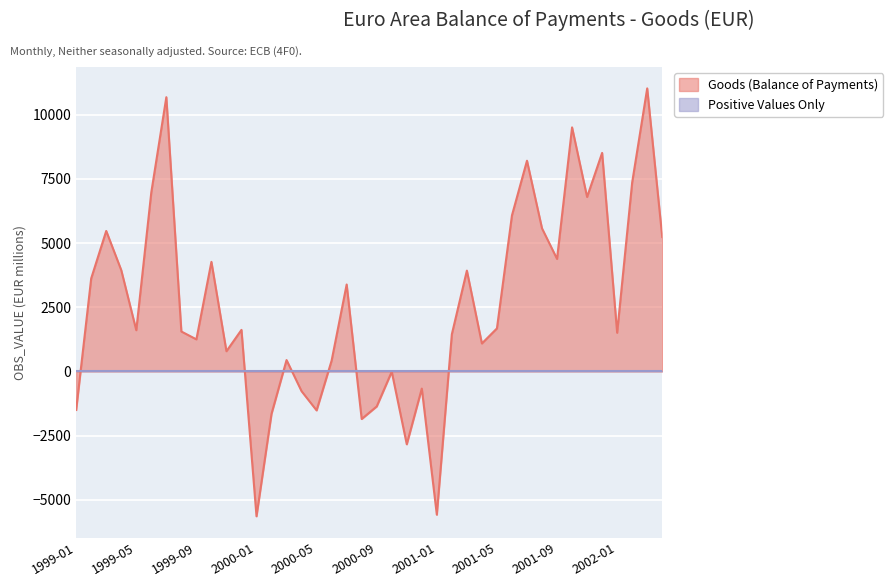

Does the chart display data point markers on the line(s)?

No